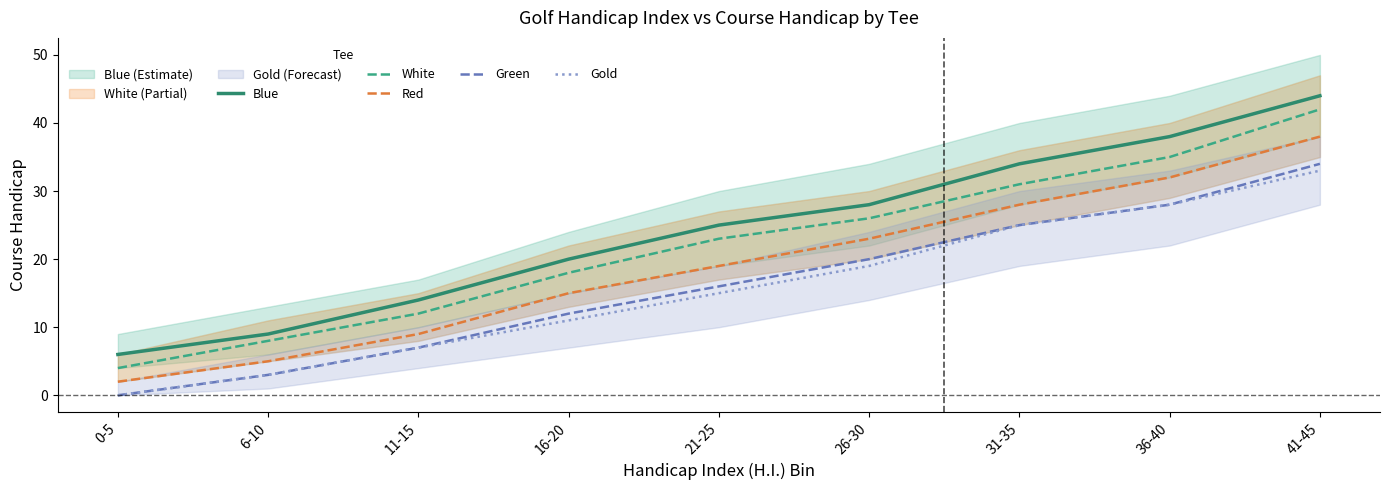

What are all the series names shown in the legend?

Blue, White, Red, Green, Gold